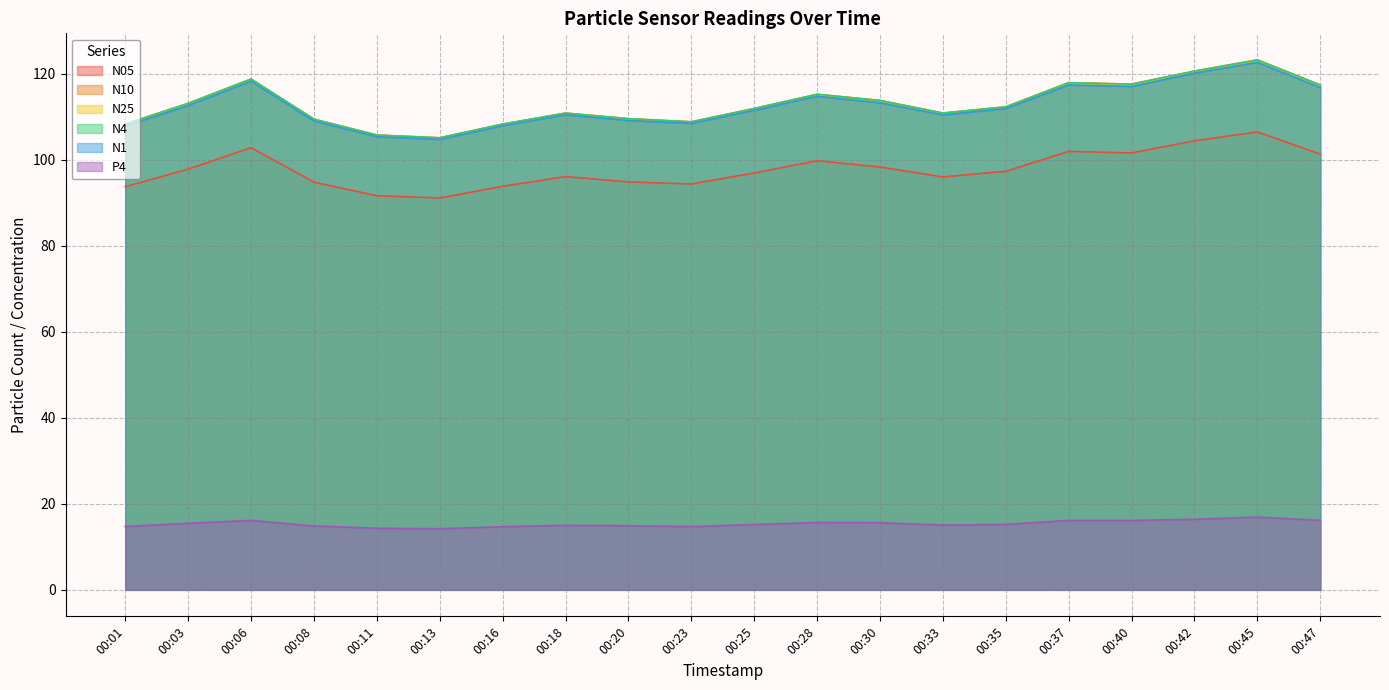

What value does the N1 series have at 00:20?

109.2